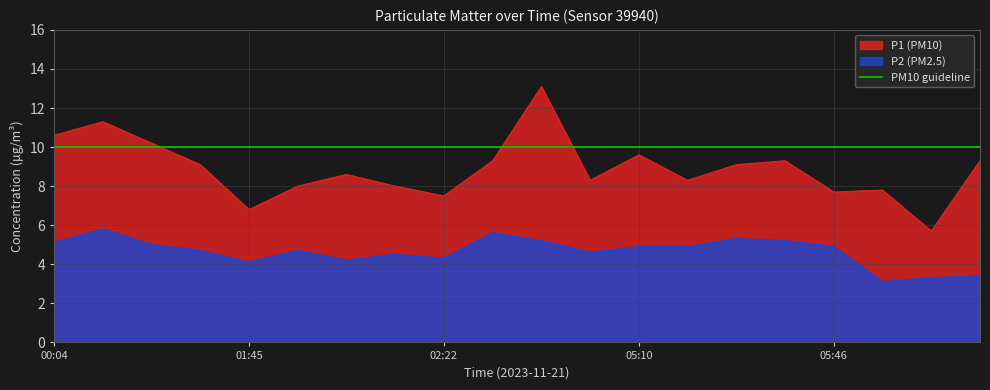

Reading left to right, extract all data points from this chart.

P1: 00:04=10.6	00:51=11.3	00:55=10.2	01:23=9.1	01:45=6.8	01:49=8.0	02:04=8.6	02:07=8.0	02:22=7.5	02:58=9.3	04:01=13.1	04:29=8.3	05:10=9.6	05:24=8.3	05:31=9.1	05:42=9.3	05:46=7.7	06:41=7.8	07:09=5.7	07:13=9.3
P2: 00:04=5.1	00:51=5.8	00:55=5.0	01:23=4.7	01:45=4.1	01:49=4.7	02:04=4.2	02:07=4.5	02:22=4.3	02:58=5.6	04:01=5.2	04:29=4.6	05:10=4.9	05:24=4.9	05:31=5.3	05:42=5.2	05:46=4.9	06:41=3.1	07:09=3.3	07:13=3.4